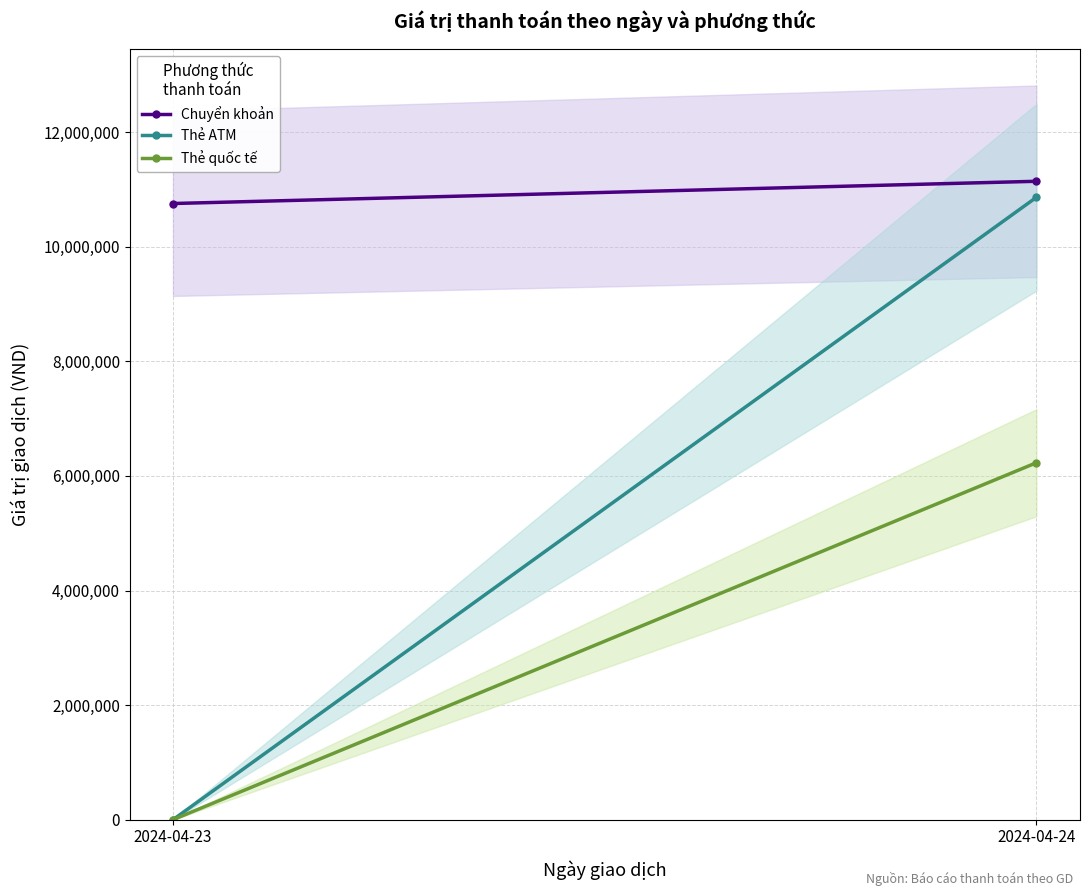

Which series changed the most between 2024-04-23 and 2024-04-24?

Thẻ ATM